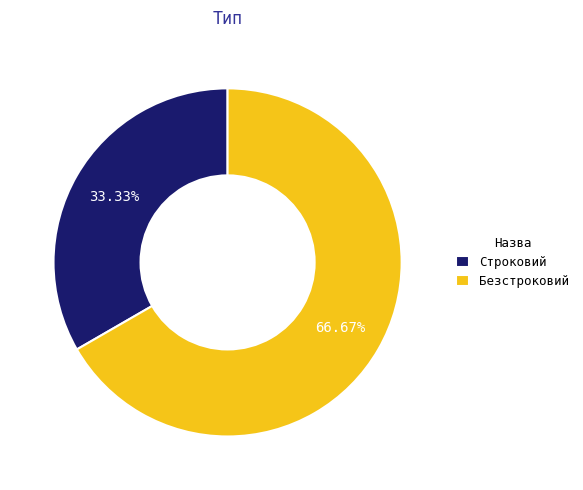

To the nearest percent, what is the combined percentage of Строковий and Безстроковий?

100%